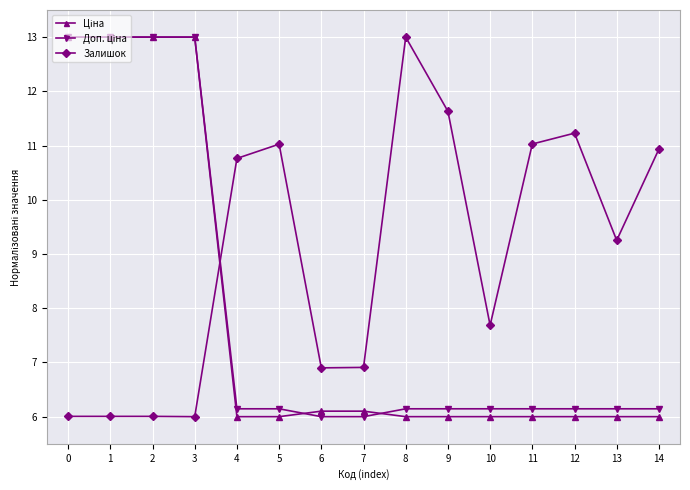

What is the value of the Залишок point at the 1st from the left?

6.0